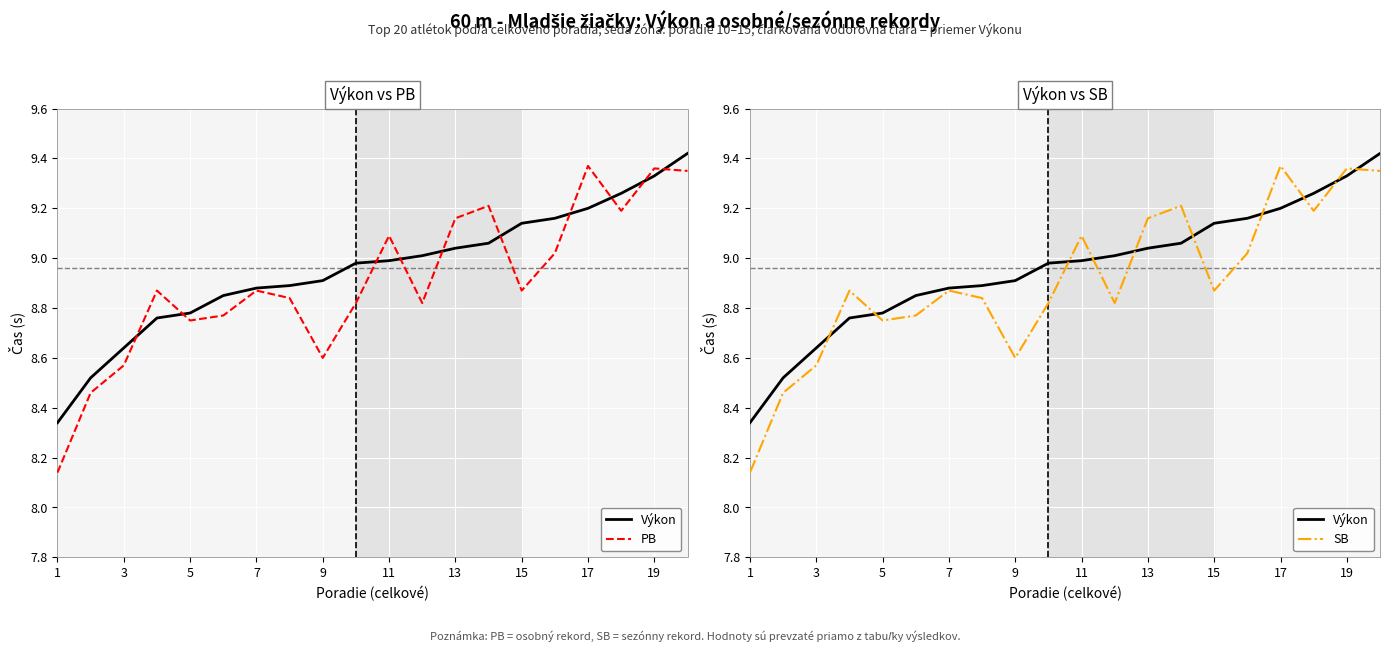

How many lines are shown in the chart?

3